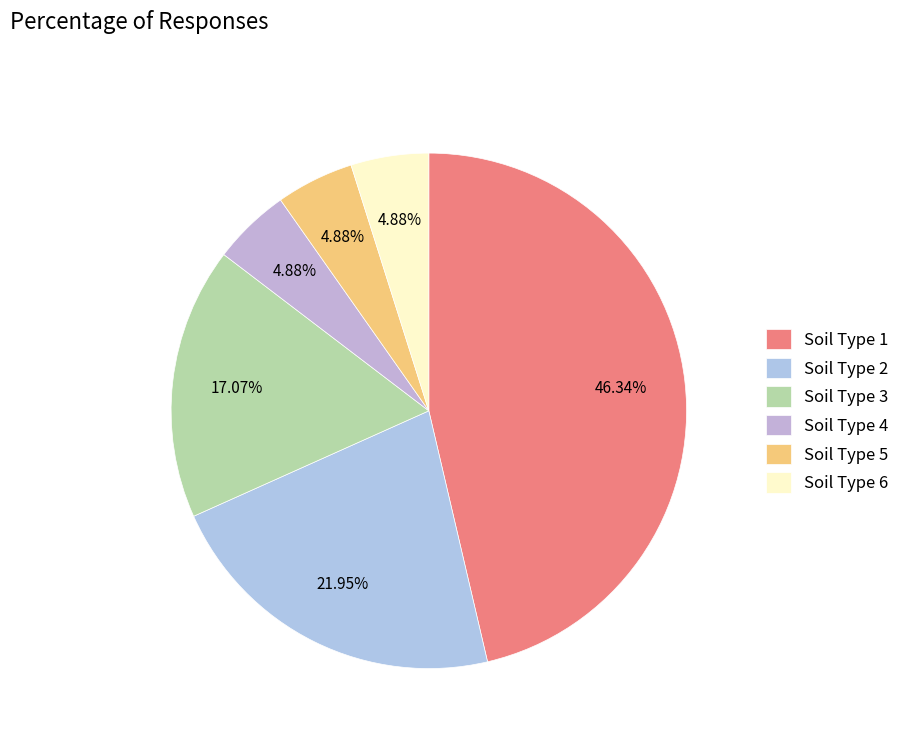

How many segments does this pie chart have?

6